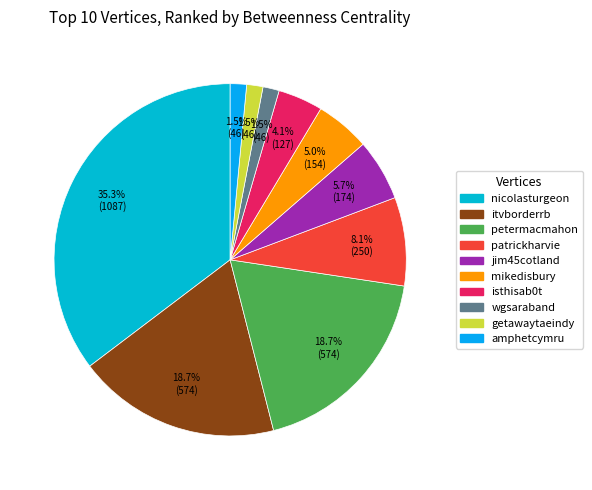

True or false: jim45cotland accounts for 6% of the total.

True